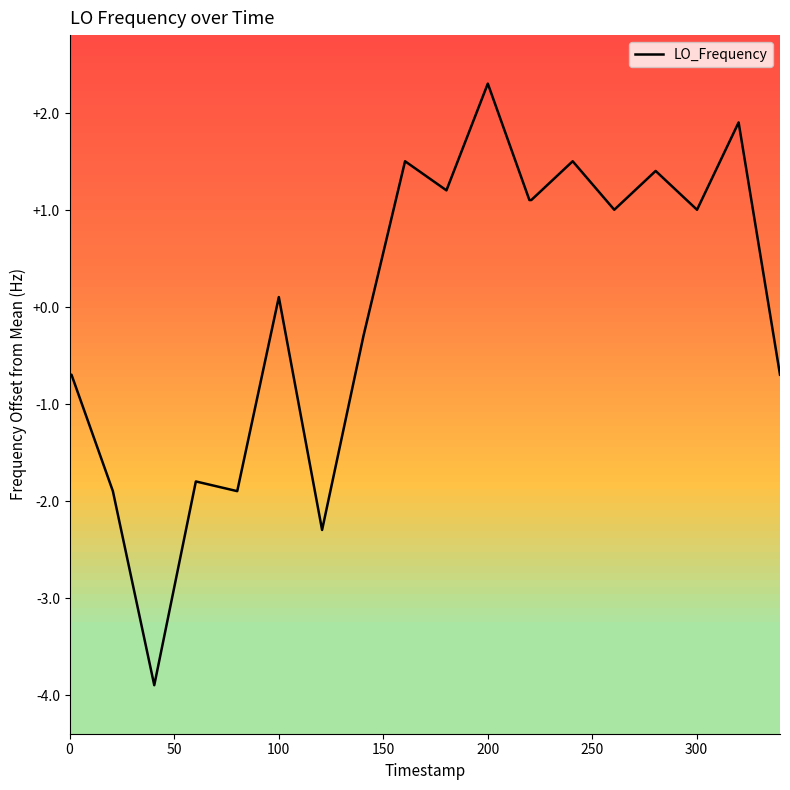

What is the maximum value shown in the chart?

2.3